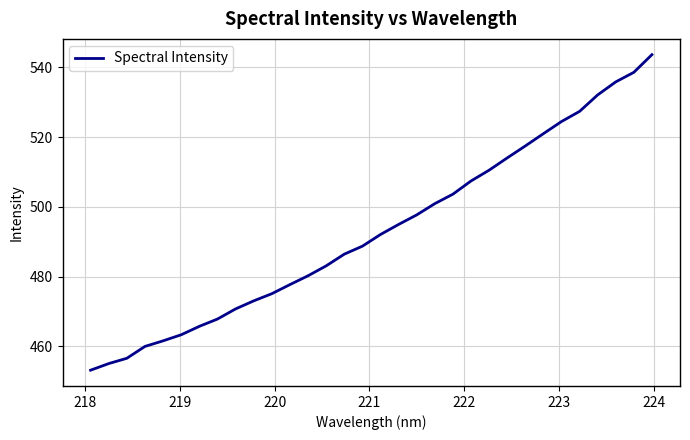

What is the greatest value displayed?

543.6